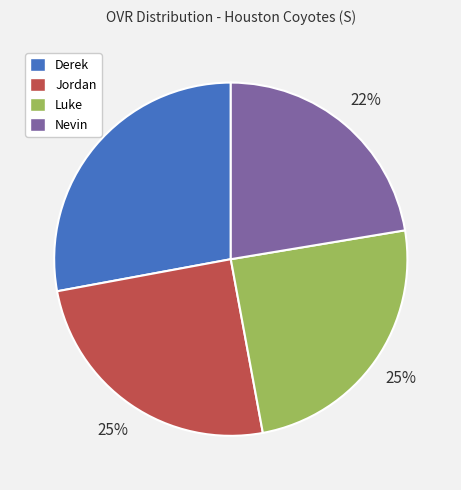

How many slices are in this pie chart?

4